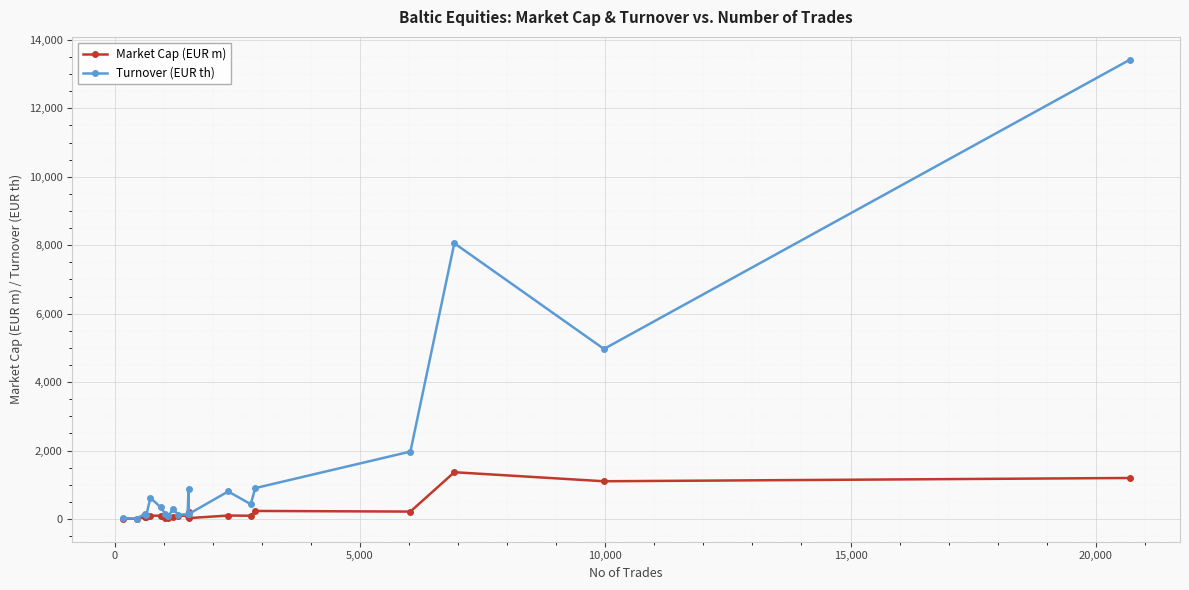

What is the highest value of the Market Cap (EUR m) series?

1368.2